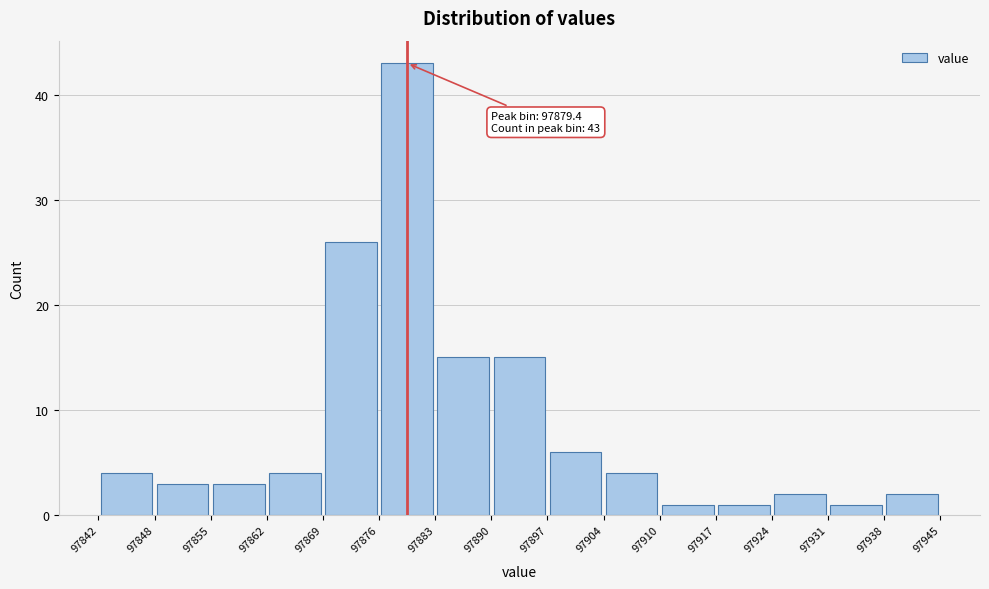

Which range on the x-axis has the tallest bar?

97876 to 97883